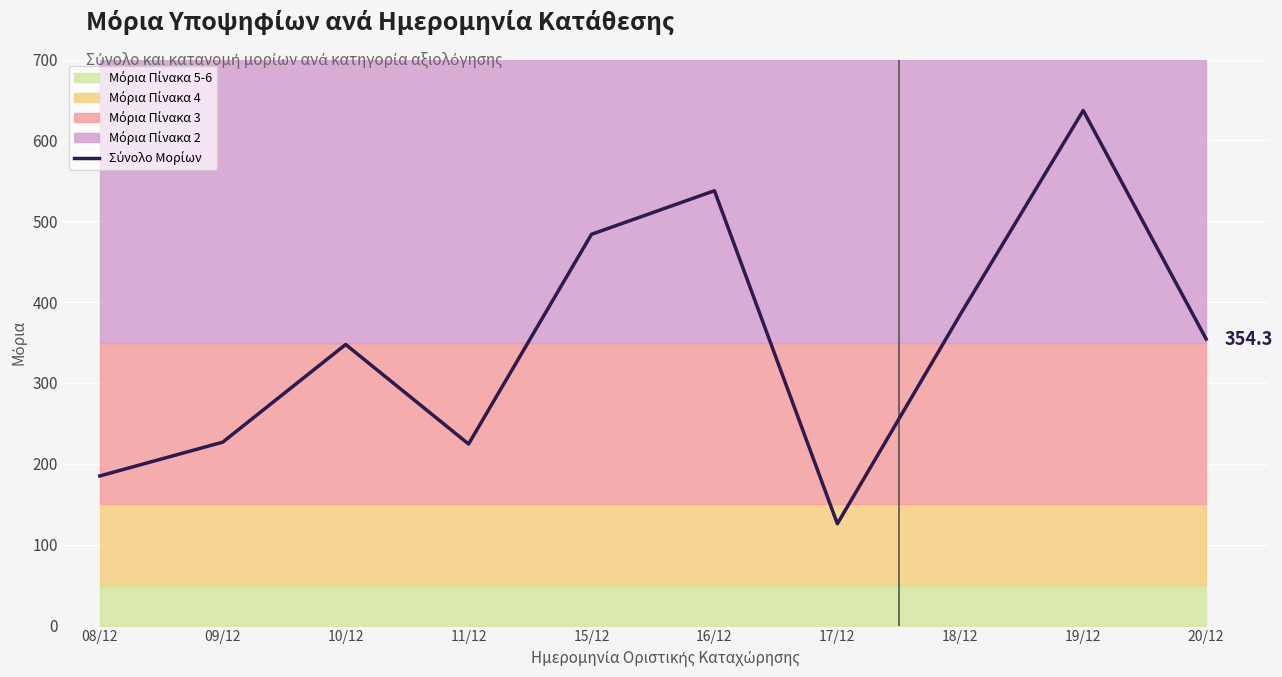

Is this an area chart (filled region under the line)?

No